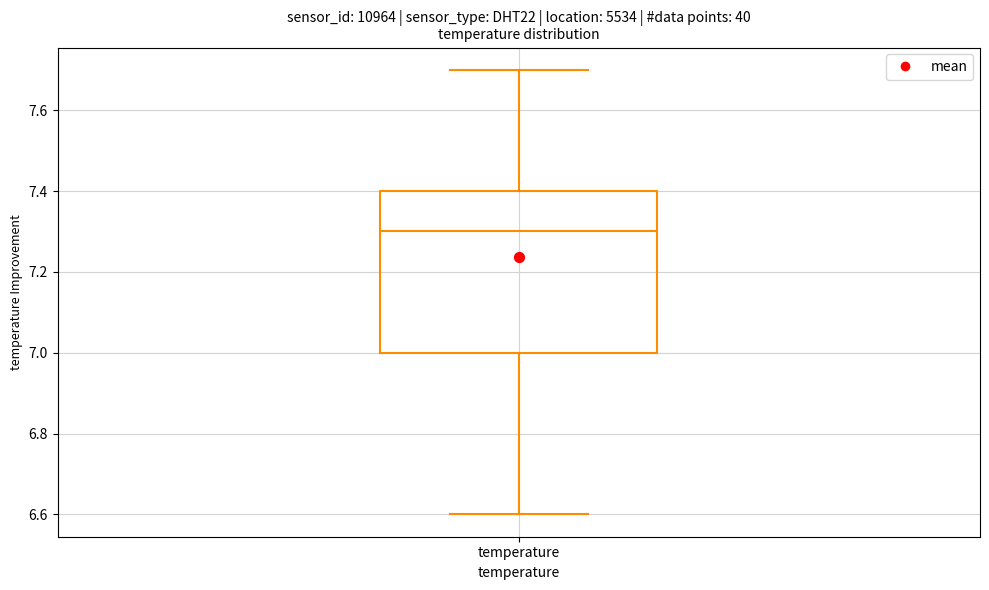

Transcribe this box plot: give where the median line is, the range the box spans, and where the two whiskers end, as read against the y-axis. The values are not printed on the chart, so give them approximately, as read against the axis.

median 7.3, box 7.0 to 7.4, whiskers 6.6 to 7.7